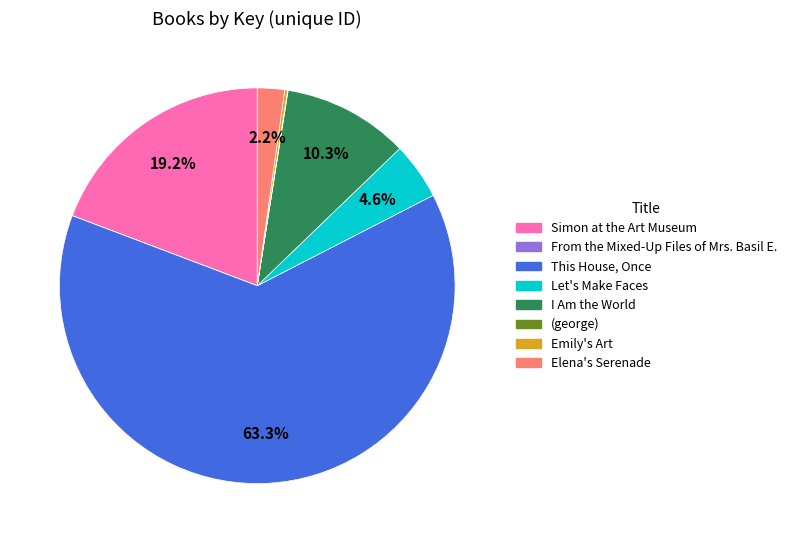

What is the largest slice in the pie chart?

This House, Once